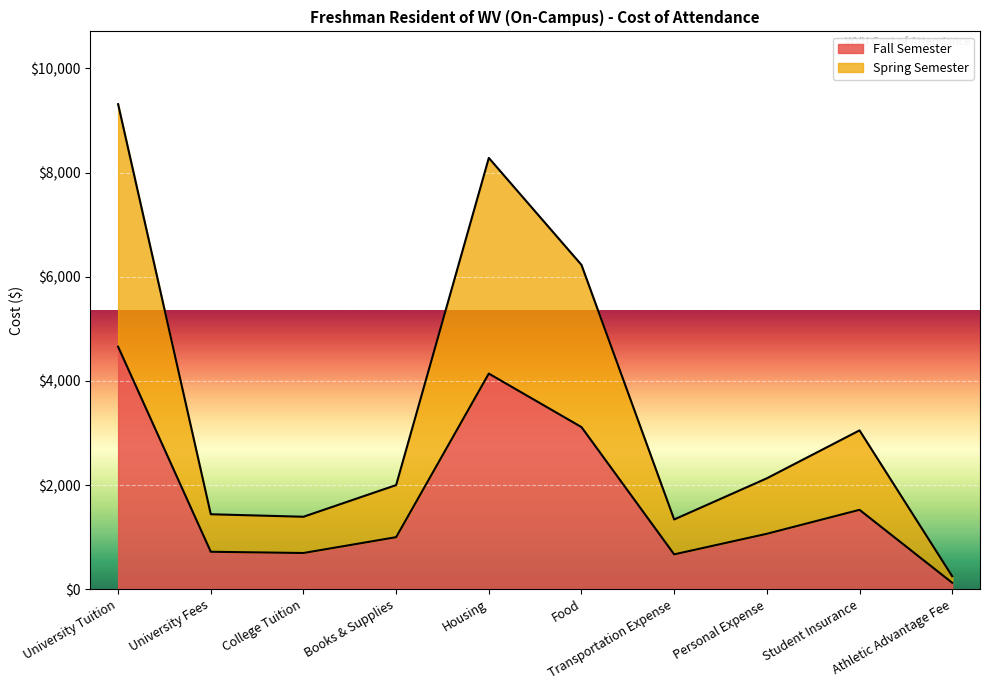

At which category is the sum across all series the highest?

University Tuition